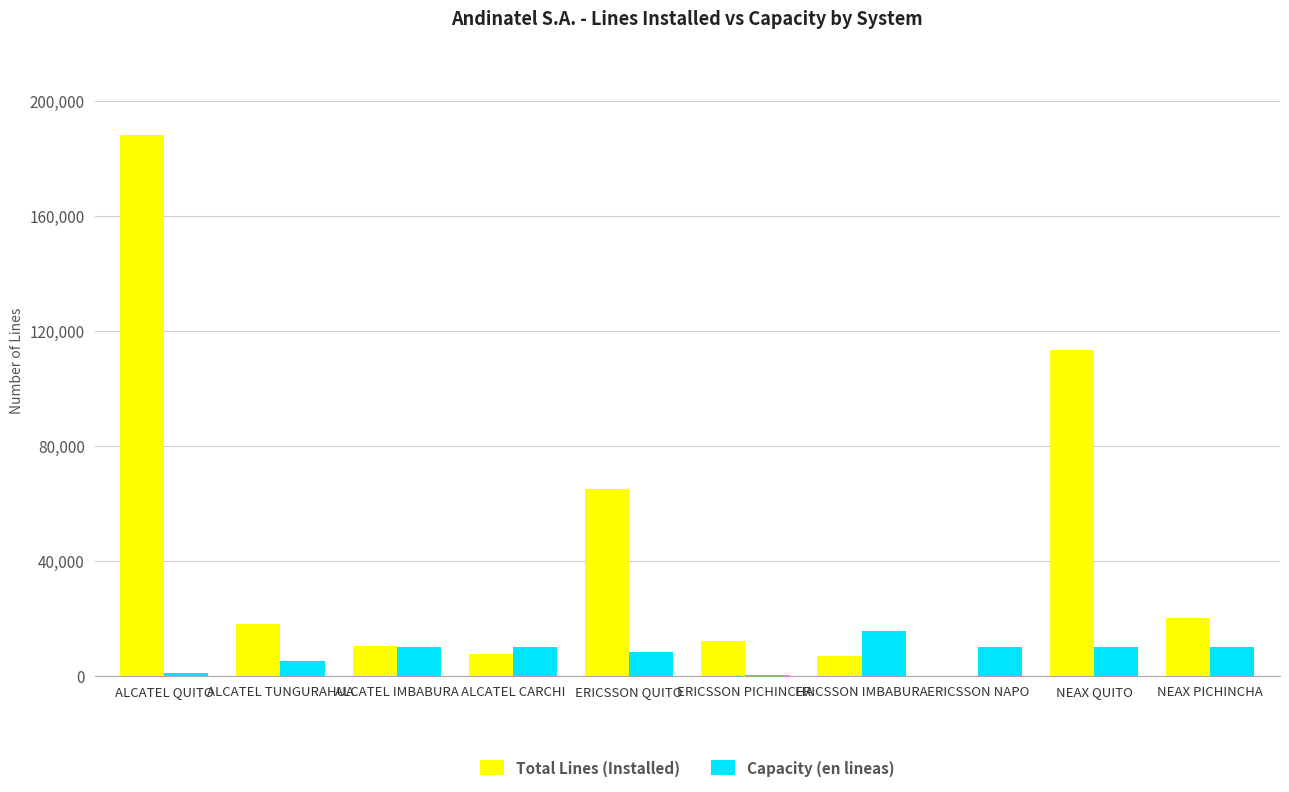

How many groups of bars are there?

10